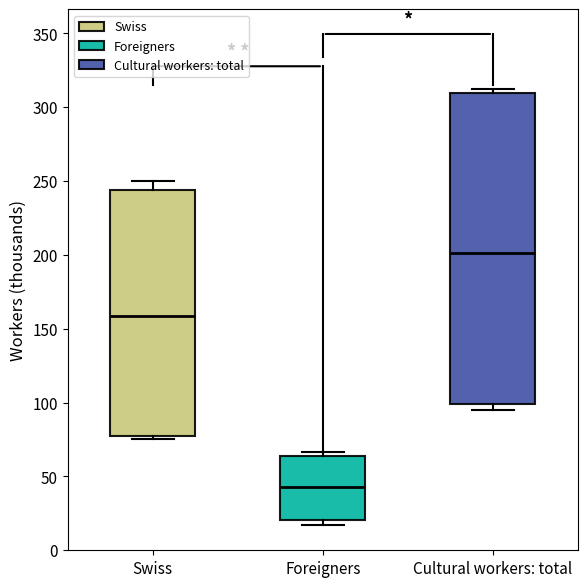

Reading left to right, transcribe this box plot: for each box, give where its median line is, the range the box spans, and where its two whiskers end, as read against the y-axis. The values are not printed on the chart, so give them approximately, as read against the axis.

Swiss: median 160, box 75 to 245, whiskers 75 (just below the box's lower edge) to 250
Foreigners: median 45, box 20 to 65, whiskers 15 to 65 (just above the box's upper edge)
Cultural workers: total: median 200, box 100 to 310, whiskers 95 to 310 (just above the box's upper edge)